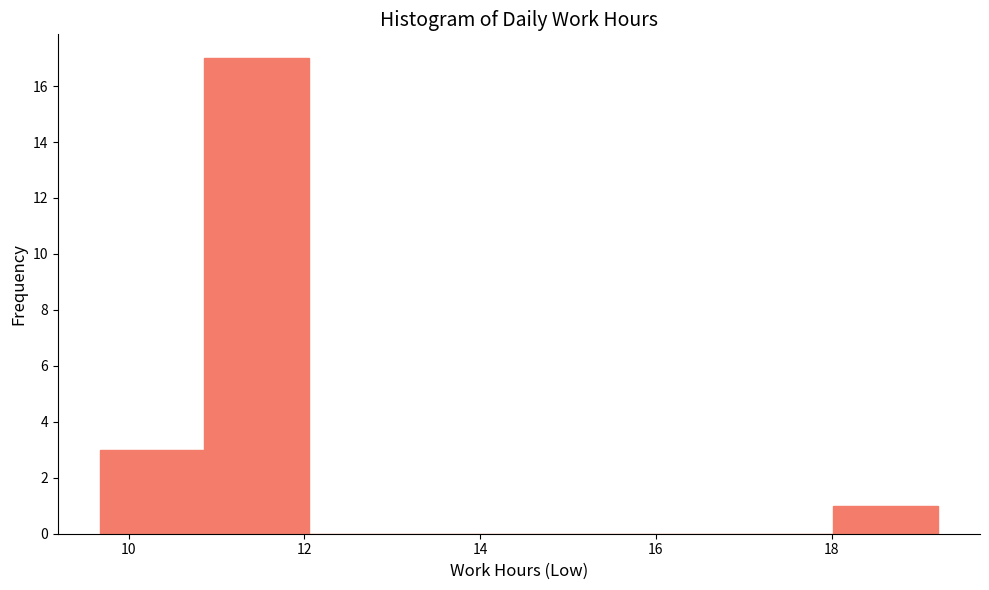

Which range on the x-axis has the tallest bar?

10.8 to 12.0